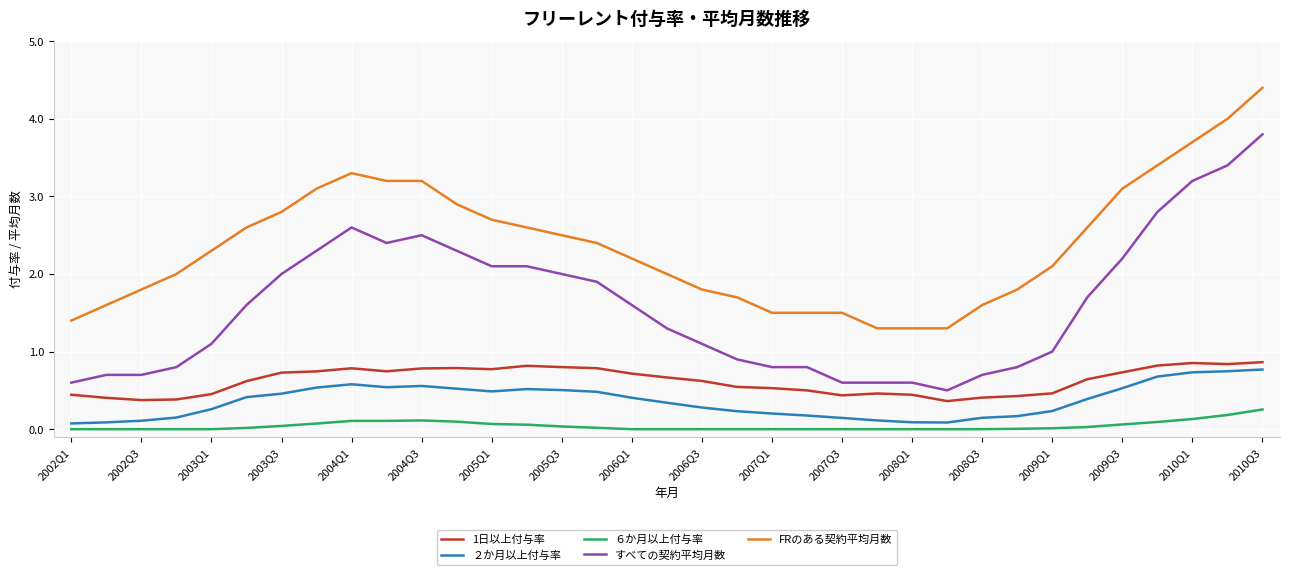

What is the maximum value for ２か月以上付与率?

0.8